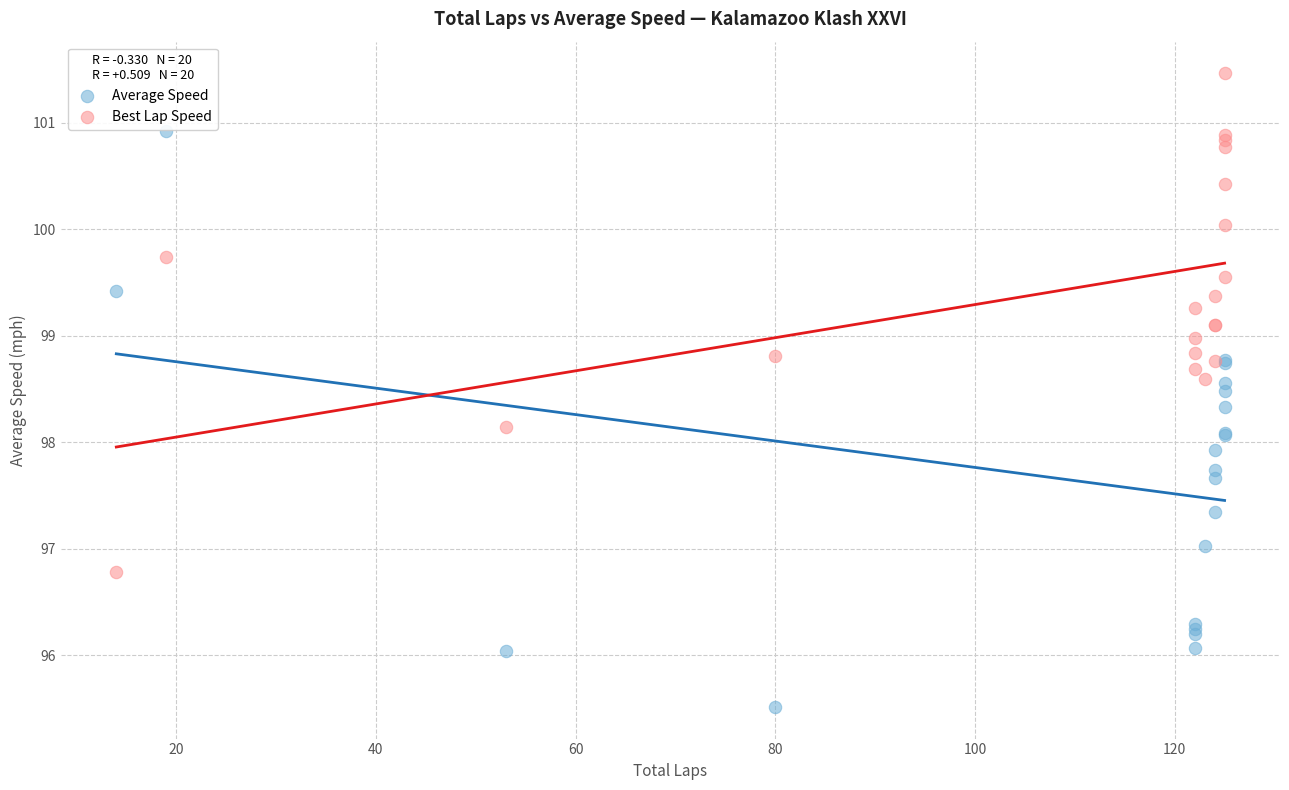

What is the X range (max minus min) for the scatter plot?

111.0